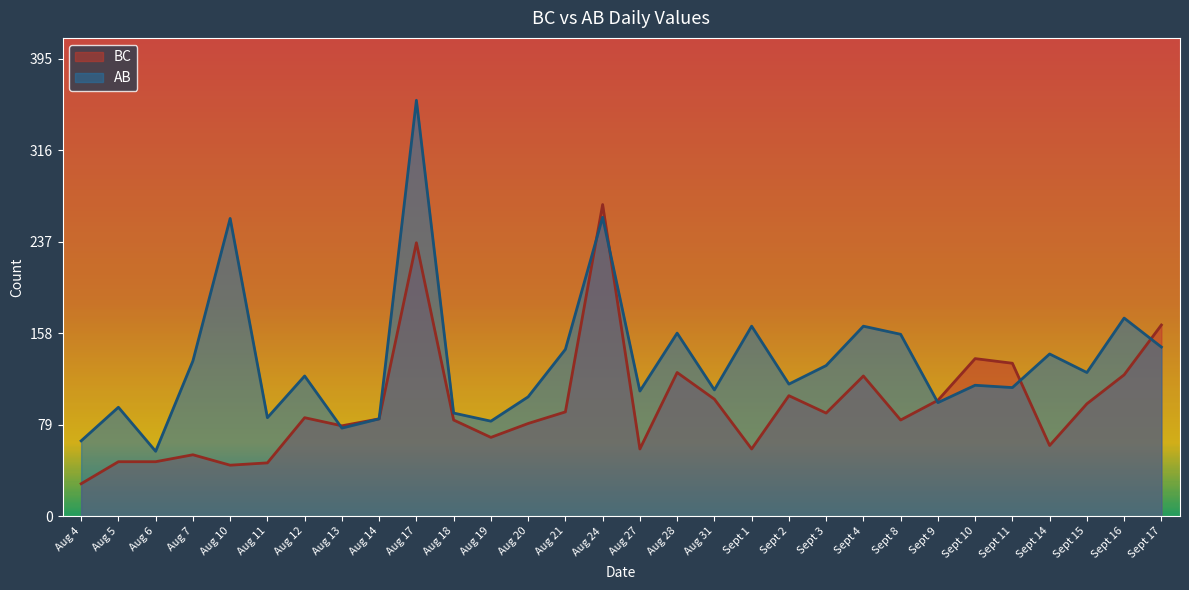

Reading left to right, what are all the values shown in this chart?

BC: 28	47	47	53	44	46	85	78	84	236	83	68	80	90	269	58	124	101	58	104	89	121	83	100	136	132	61	97	122	165
AB: 65	94	56	134	257	85	121	76	84	359	89	82	103	144	258	108	158	109	164	114	130	164	157	98	113	111	140	124	171	146